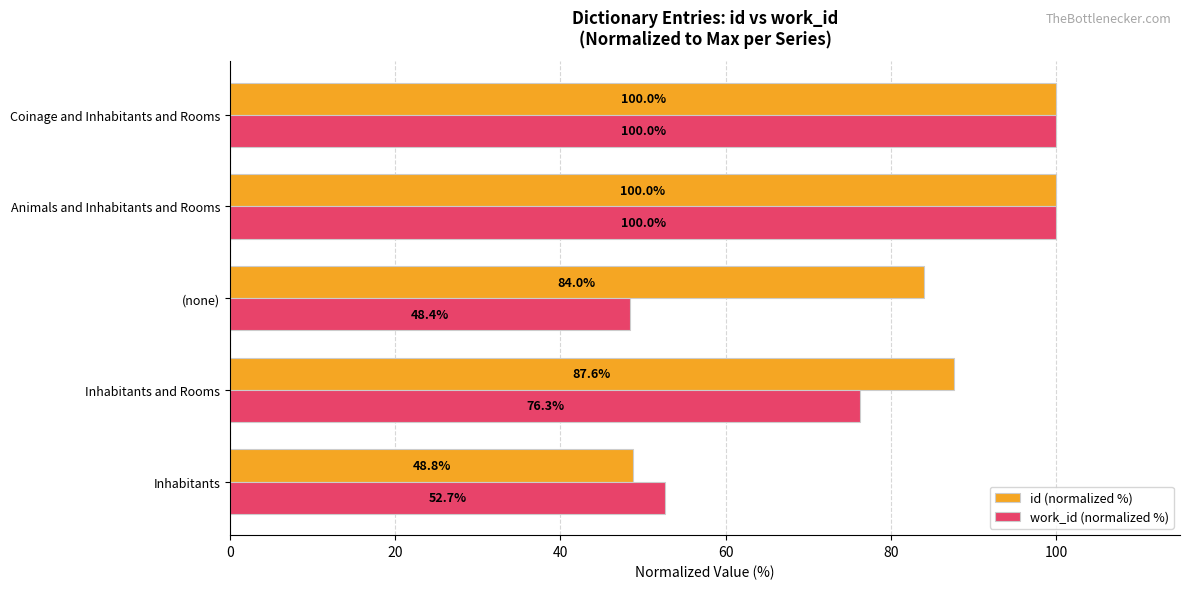

Which series has the largest total across all categories?

id (normalized %)